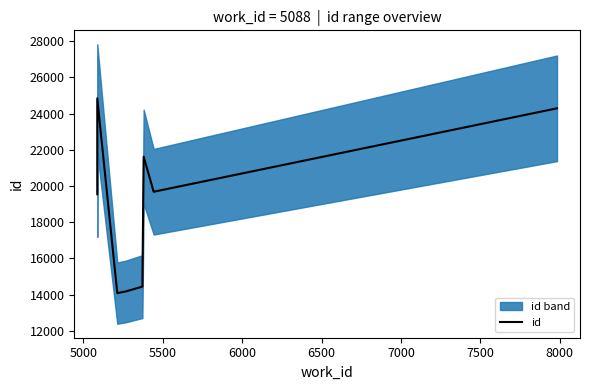

What is the difference between the maximum and second lowest values?

10658